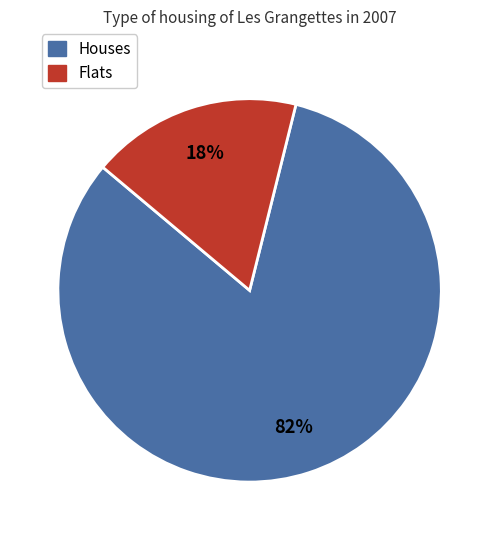

How many segments does this pie chart have?

2